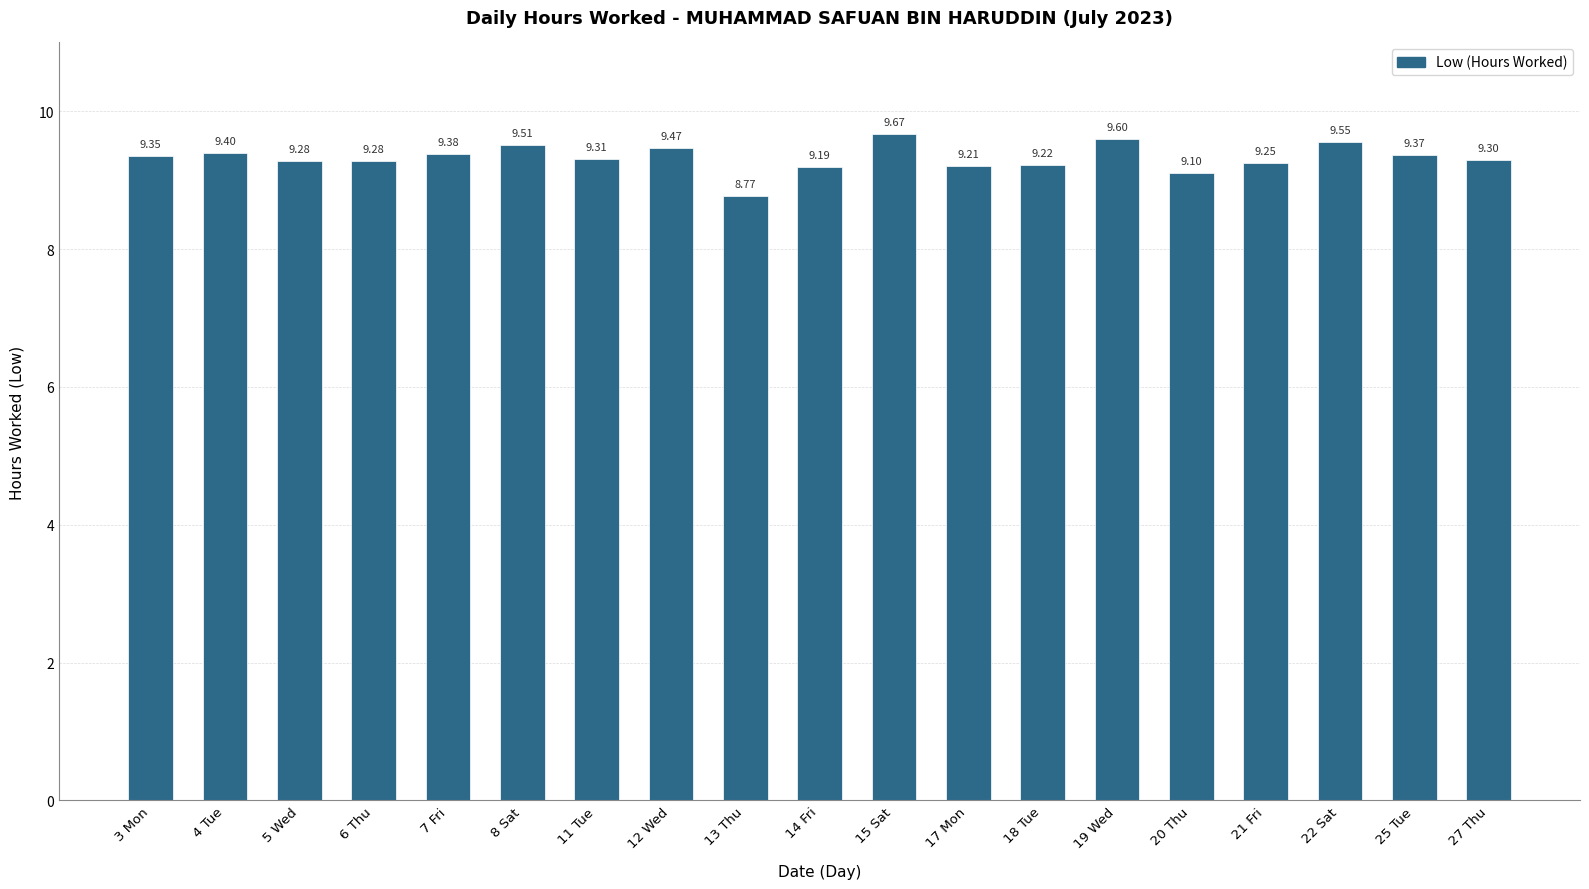

What value does the data have at 7 Fri?

9.4